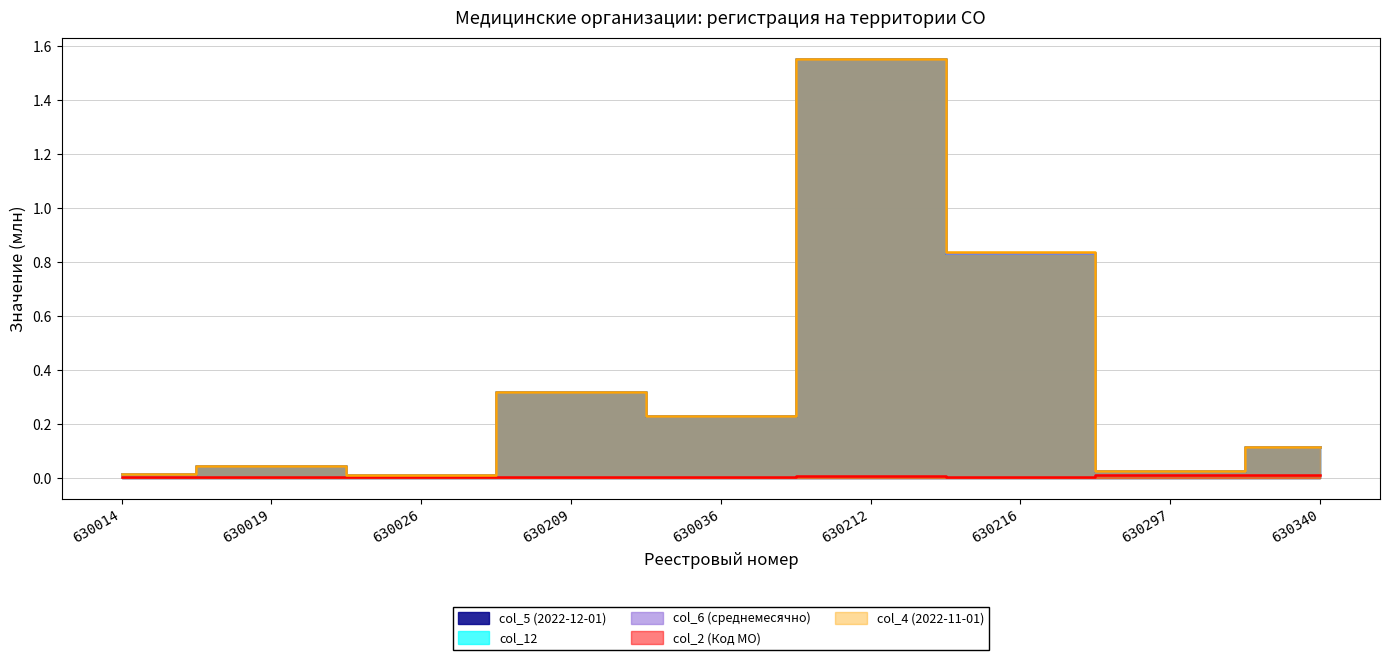

What is the maximum value shown in the chart?

1.6